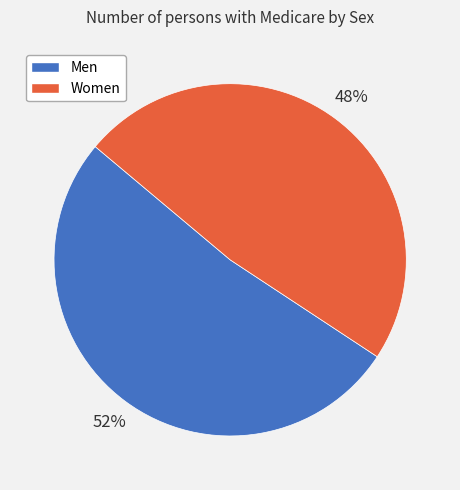

To the nearest percent, what is the difference between the largest and smallest slice percentages?

4%